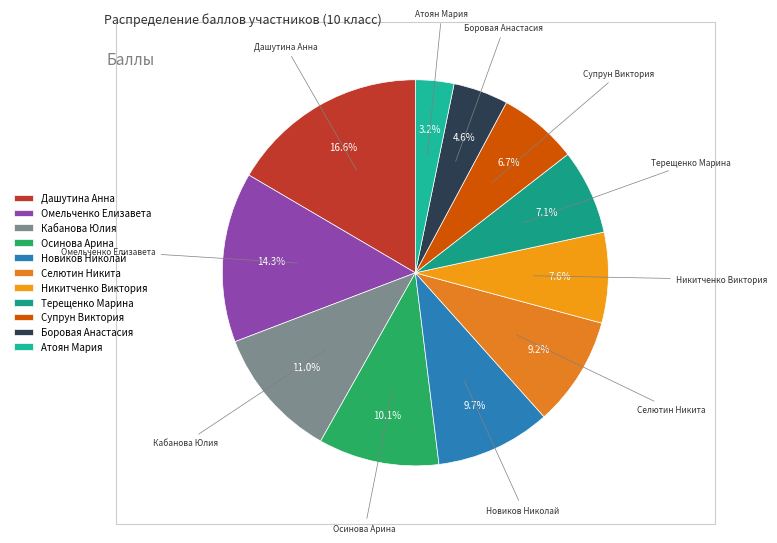

How many segments does this pie chart have?

11